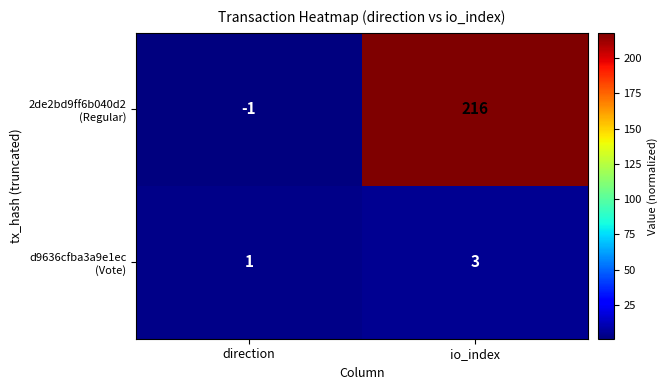

Which category has the highest value across all series?

io_index